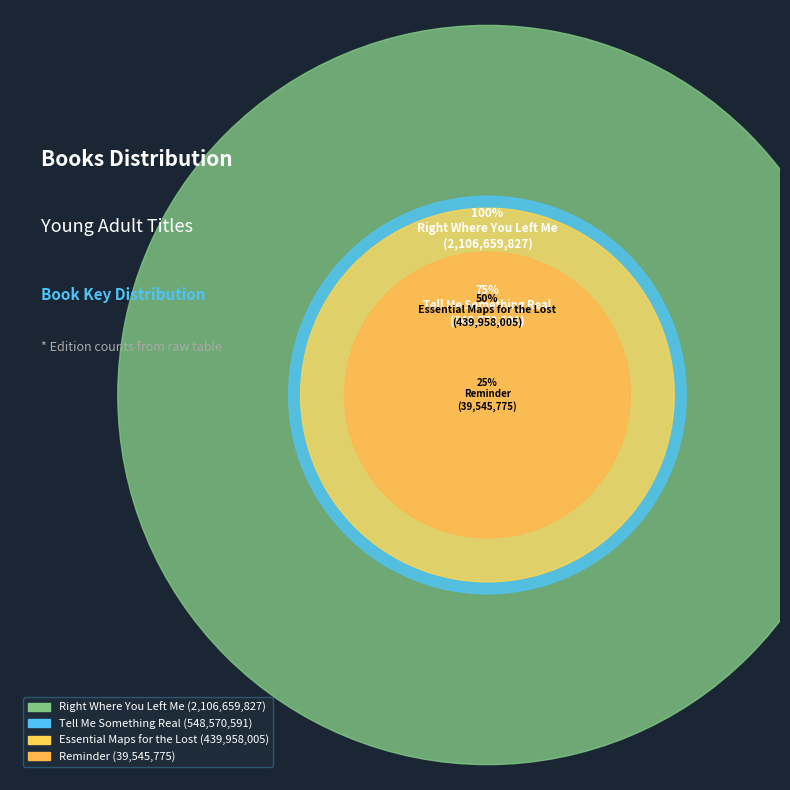

How many segments does this pie chart have?

4